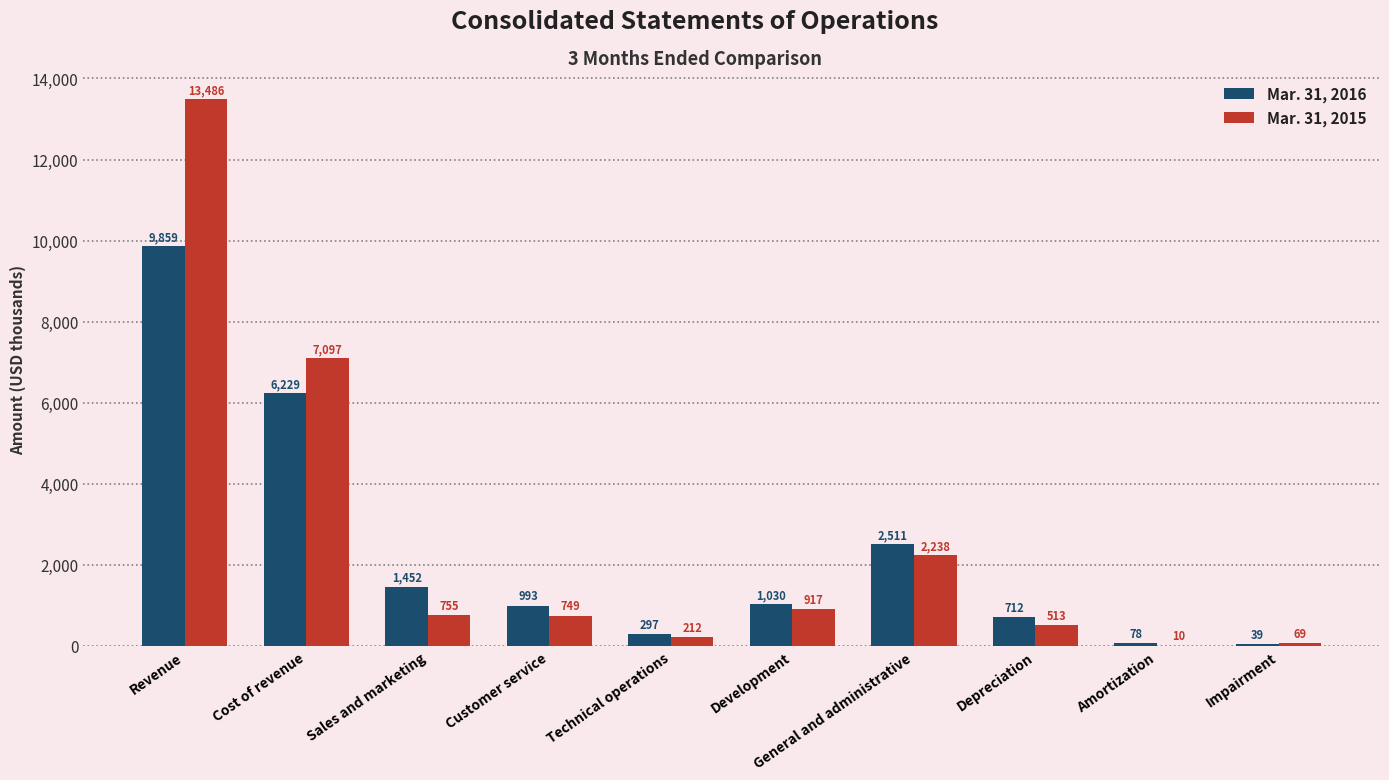

Which series has the largest total across all categories?

Mar. 31, 2015